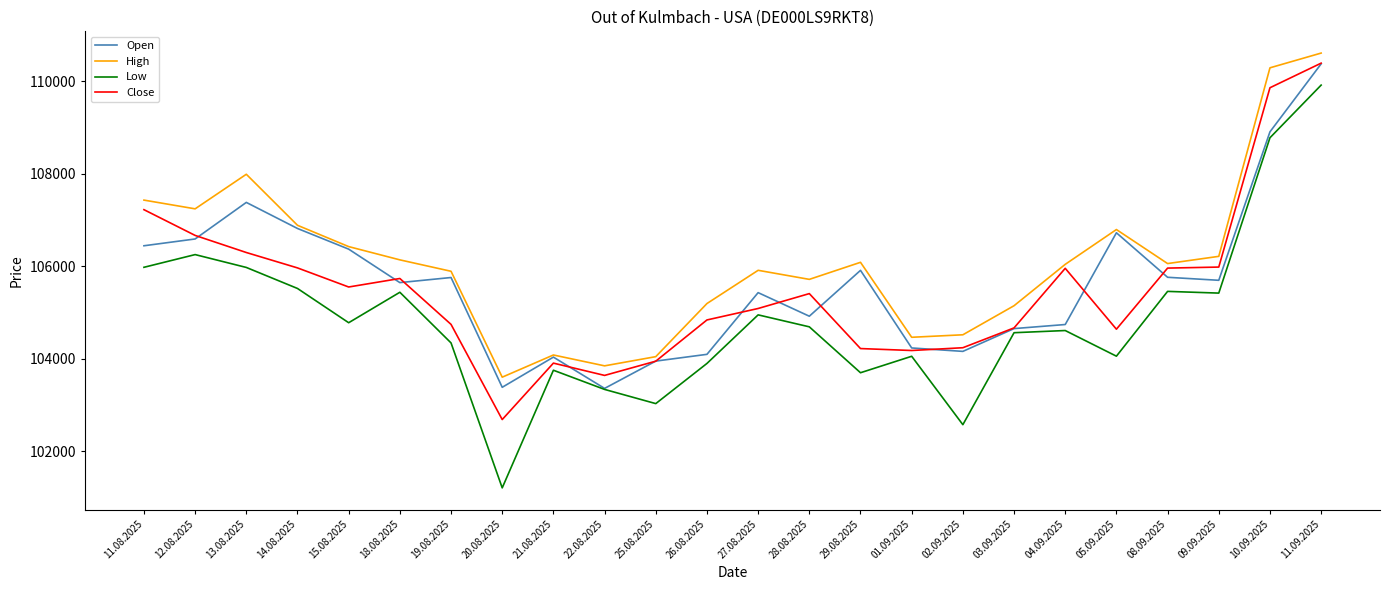

Is this an area chart (filled region under the line)?

No